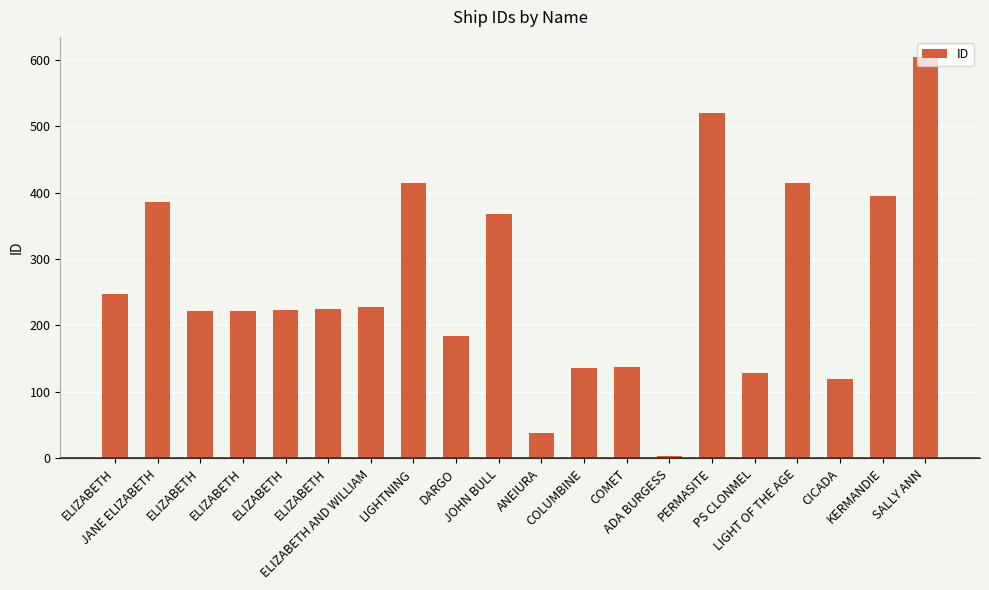

Which category has the lowest value across all series?

ADA BURGESS